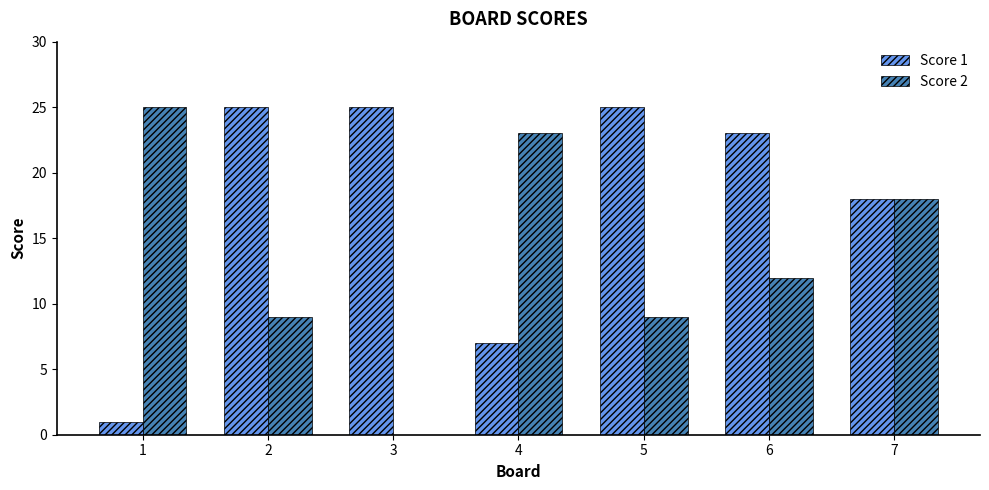

Reading left to right, list all the values displayed in this chart.

Score 1: 1	25	25	7	25	23	18
Score 2: 25	9	0	23	9	12	18